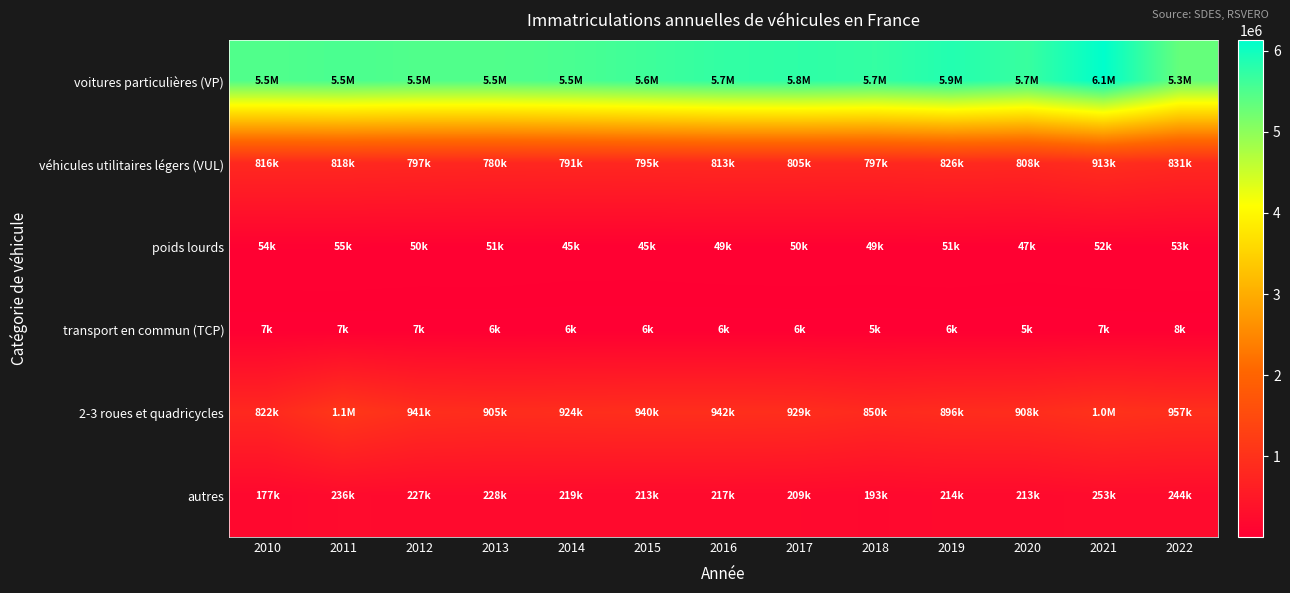

At which category is the sum across all series the highest?

2021